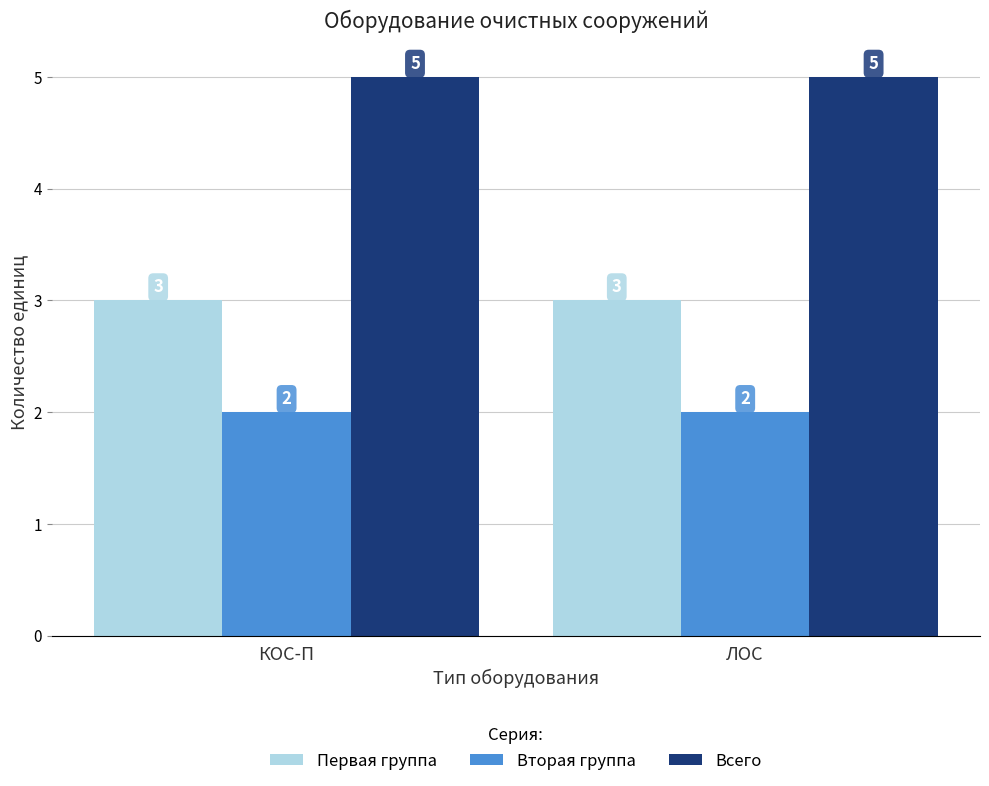

What is the minimum value for Вторая группа?

2